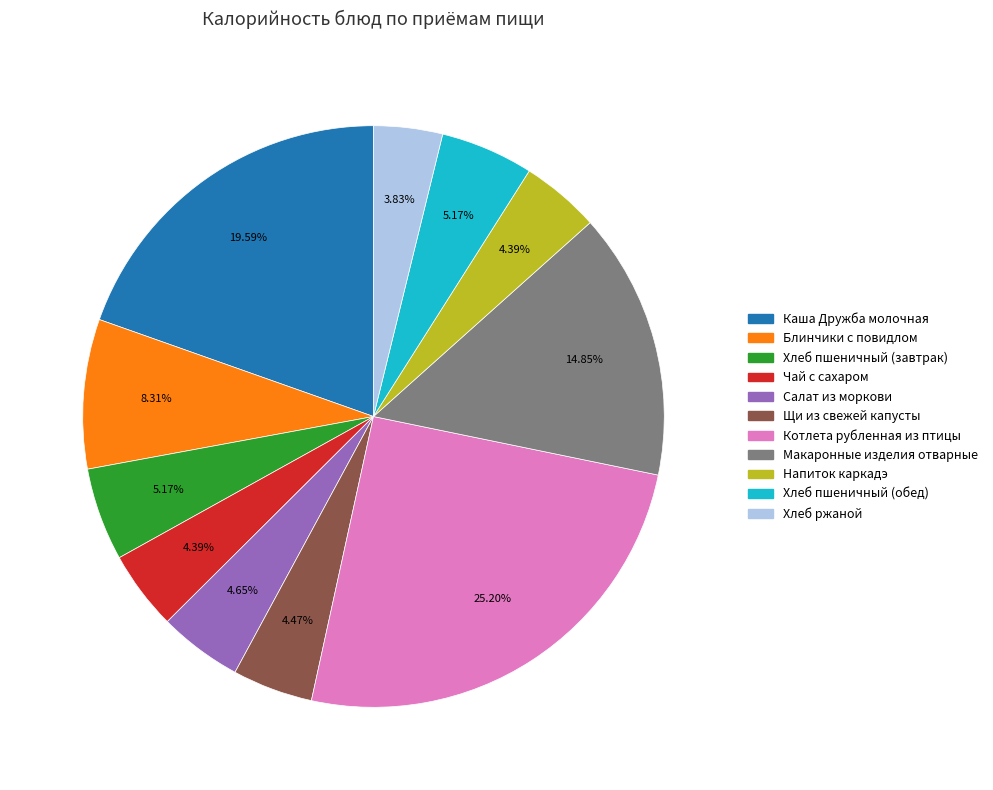

Is there any slice that represents more than half of the pie?

No